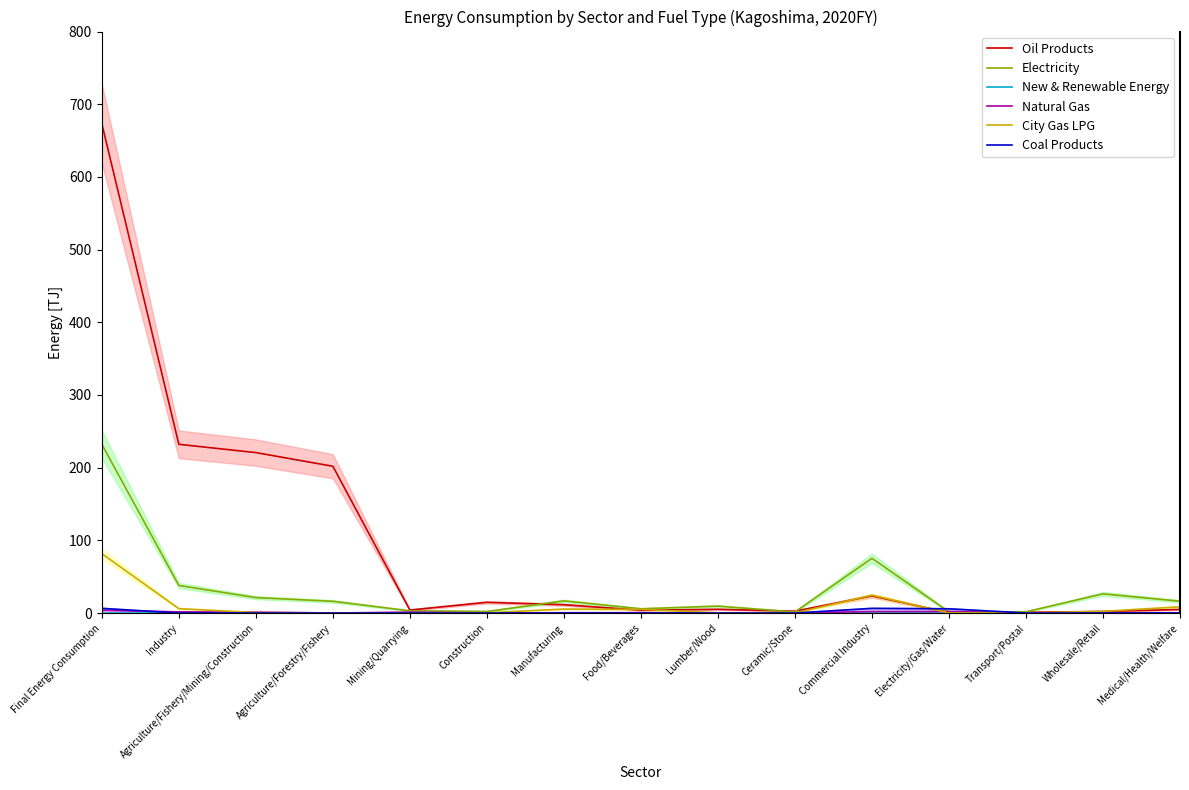

How many values in the Natural Gas series exceed 0?

8